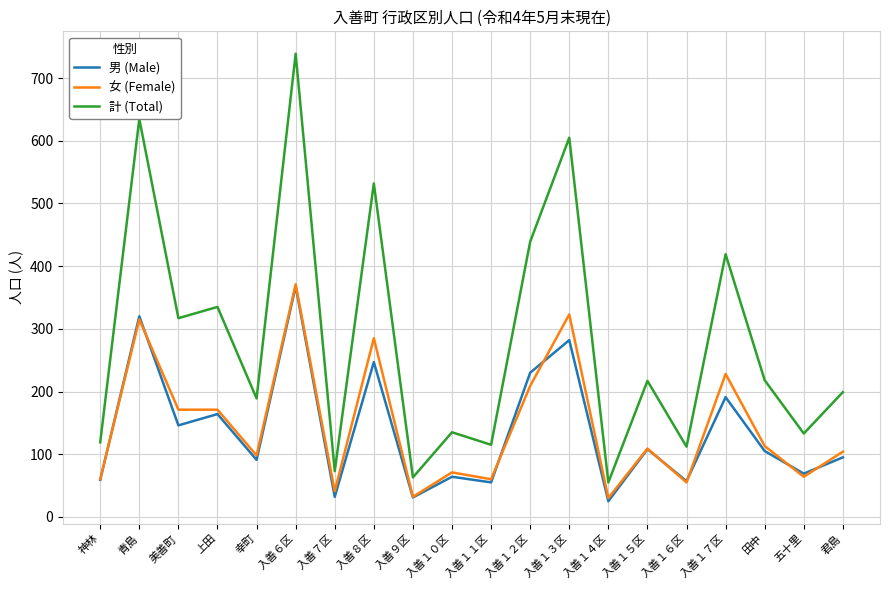

Which series has the largest range (max minus min)?

計 (Total)